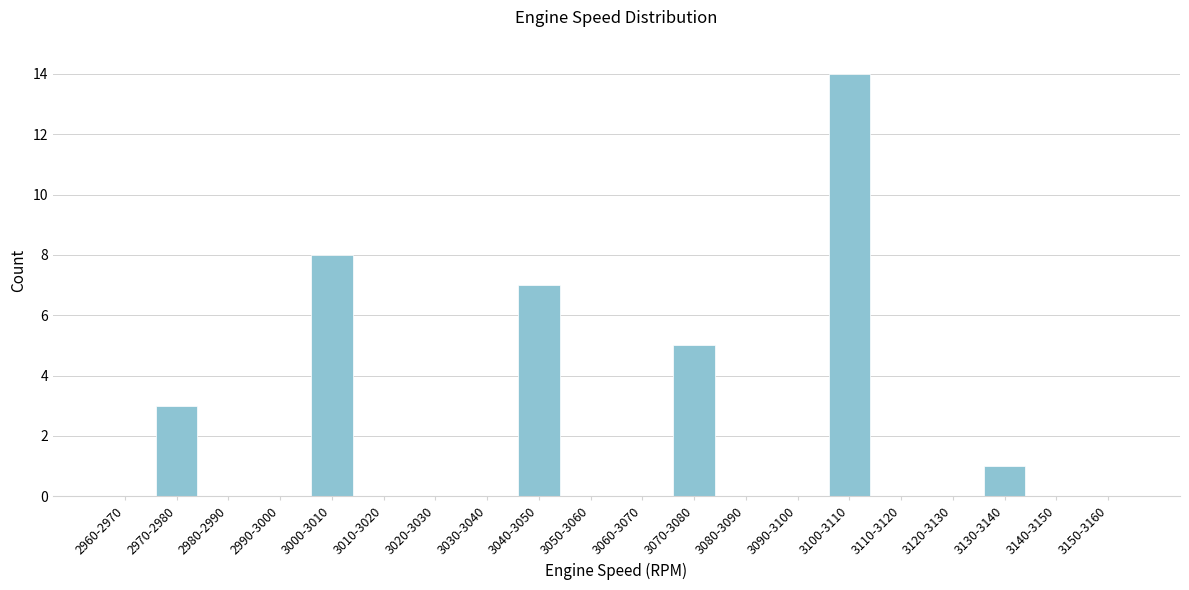

Reading left to right, list all the values displayed in this chart.

2960-2970=0	2970-2980=3	2980-2990=0	2990-3000=0	3000-3010=8	3010-3020=0	3020-3030=0	3030-3040=0	3040-3050=7	3050-3060=0	3060-3070=0	3070-3080=5	3080-3090=0	3090-3100=0	3100-3110=14	3110-3120=0	3120-3130=0	3130-3140=1	3140-3150=0	3150-3160=0